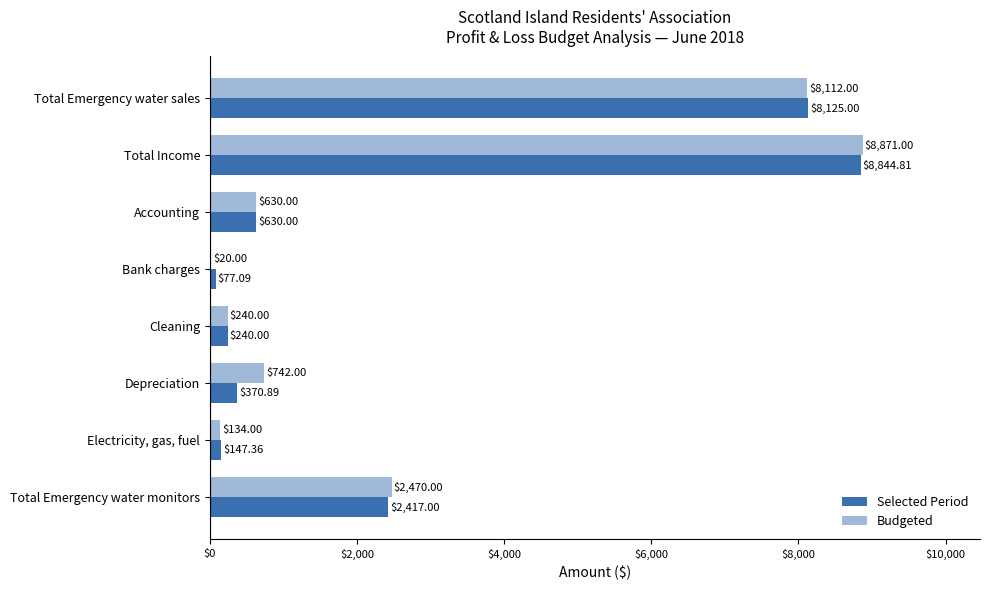

What are all the series names shown in the legend?

Selected Period, Budgeted